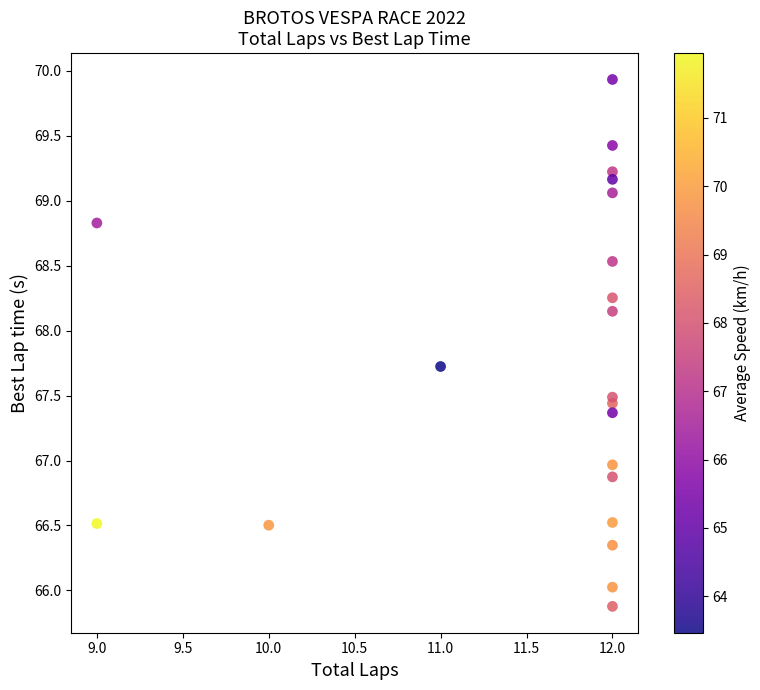

What is the range of Y values (max minus min)?

4.1